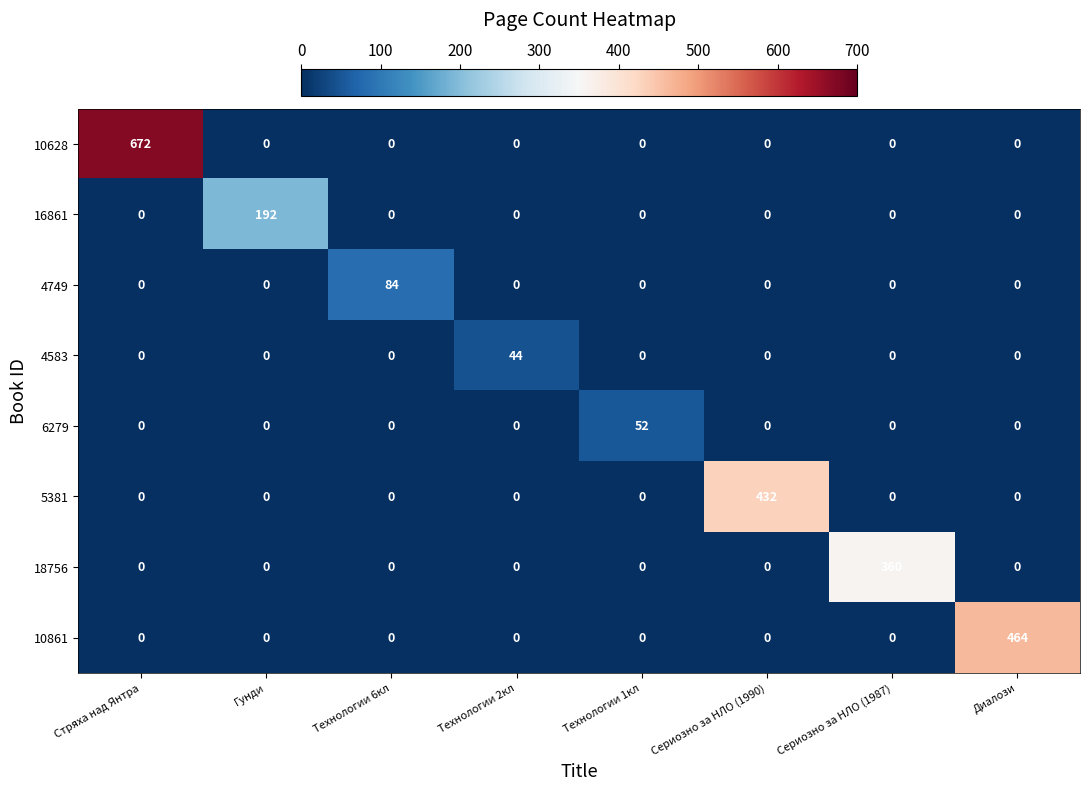

What is the difference between the maximum and second lowest values in the 10628 series?

672